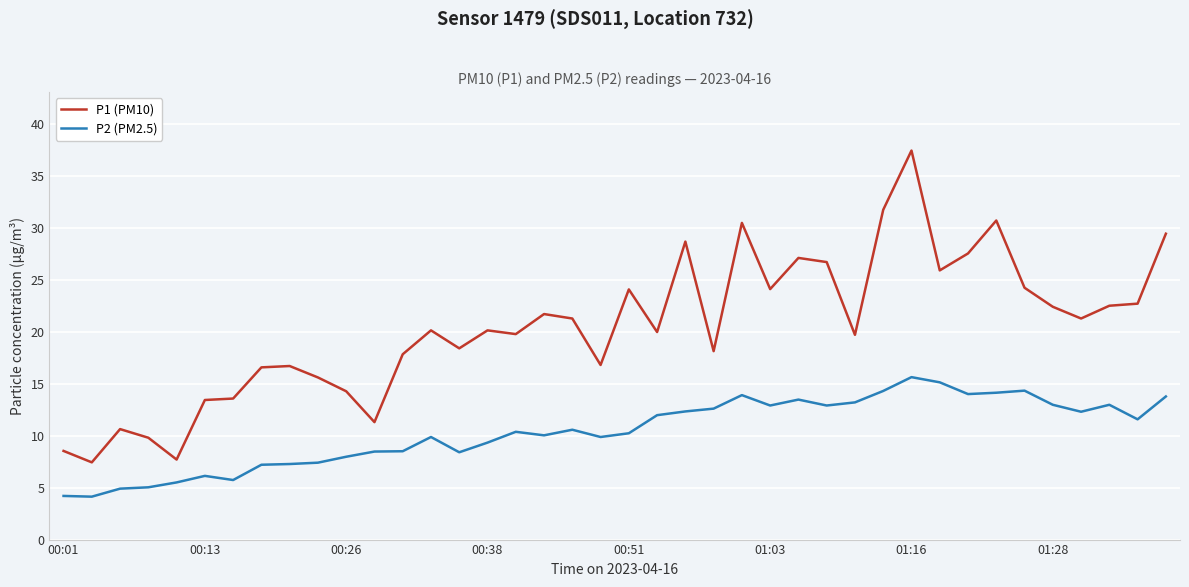

List the series in order of their peak value, lowest first.

P2 (PM2.5), P1 (PM10)